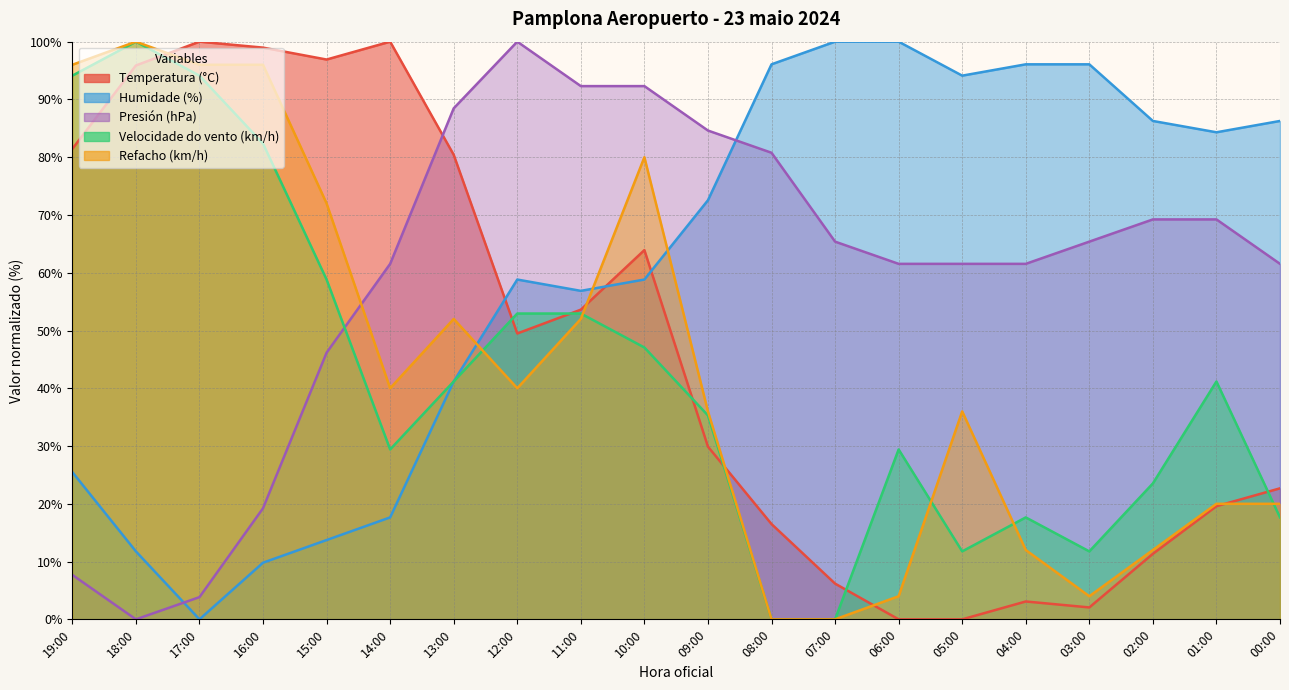

List the labels in order of Humidade (%) value, smallest first.

17:00, 16:00, 18:00, 15:00, 14:00, 19:00, 13:00, 11:00, 12:00, 10:00, 09:00, 01:00, 02:00, 00:00, 05:00, 08:00, 04:00, 03:00, 07:00, 06:00